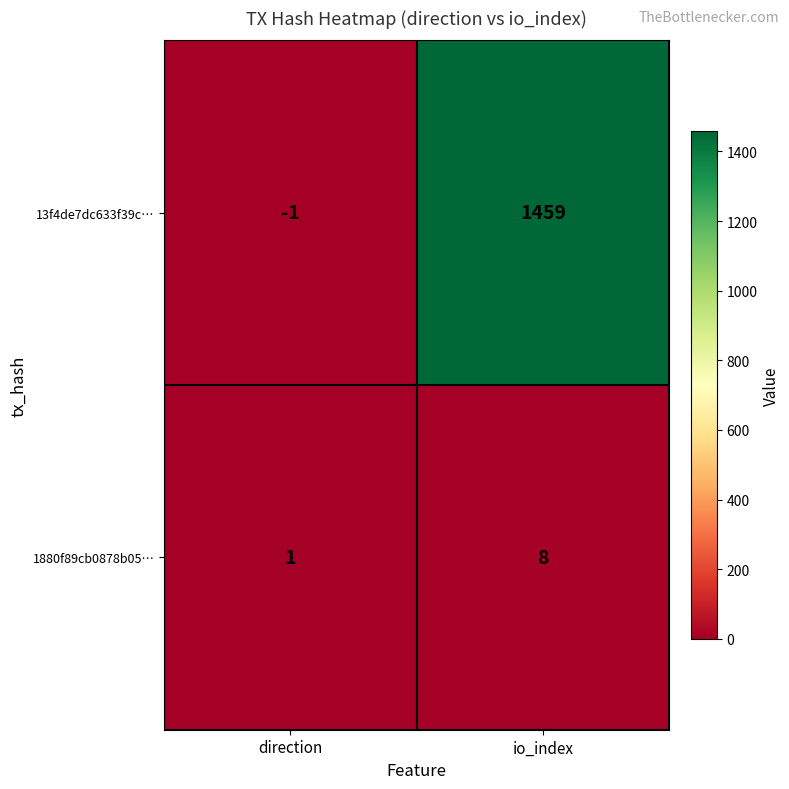

True or false: 1880f89cb0878b05… has a value of 1 at direction.

True